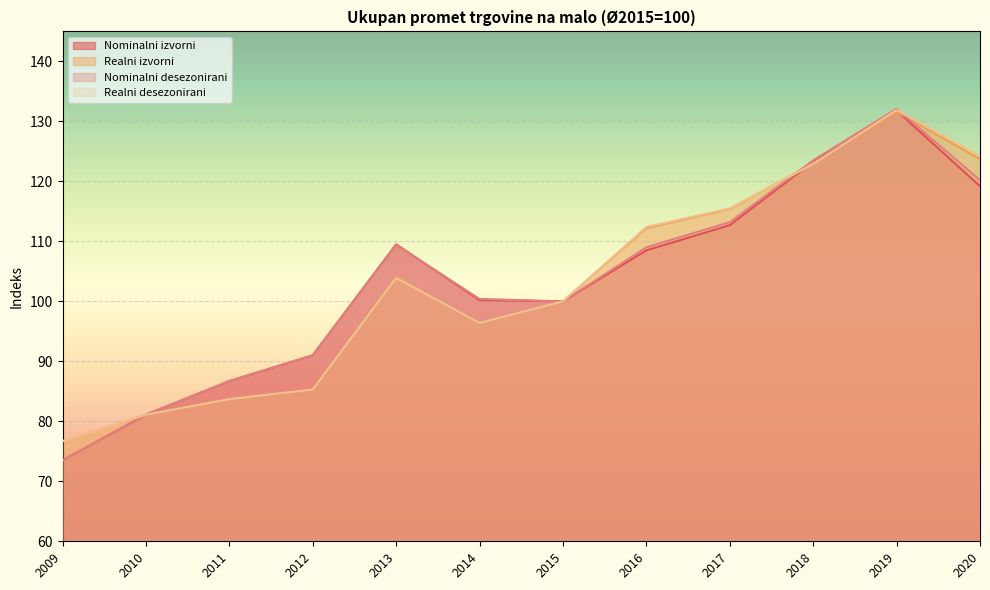

Is it true that Realni desezonirani equals 39.9 at 2017?

False